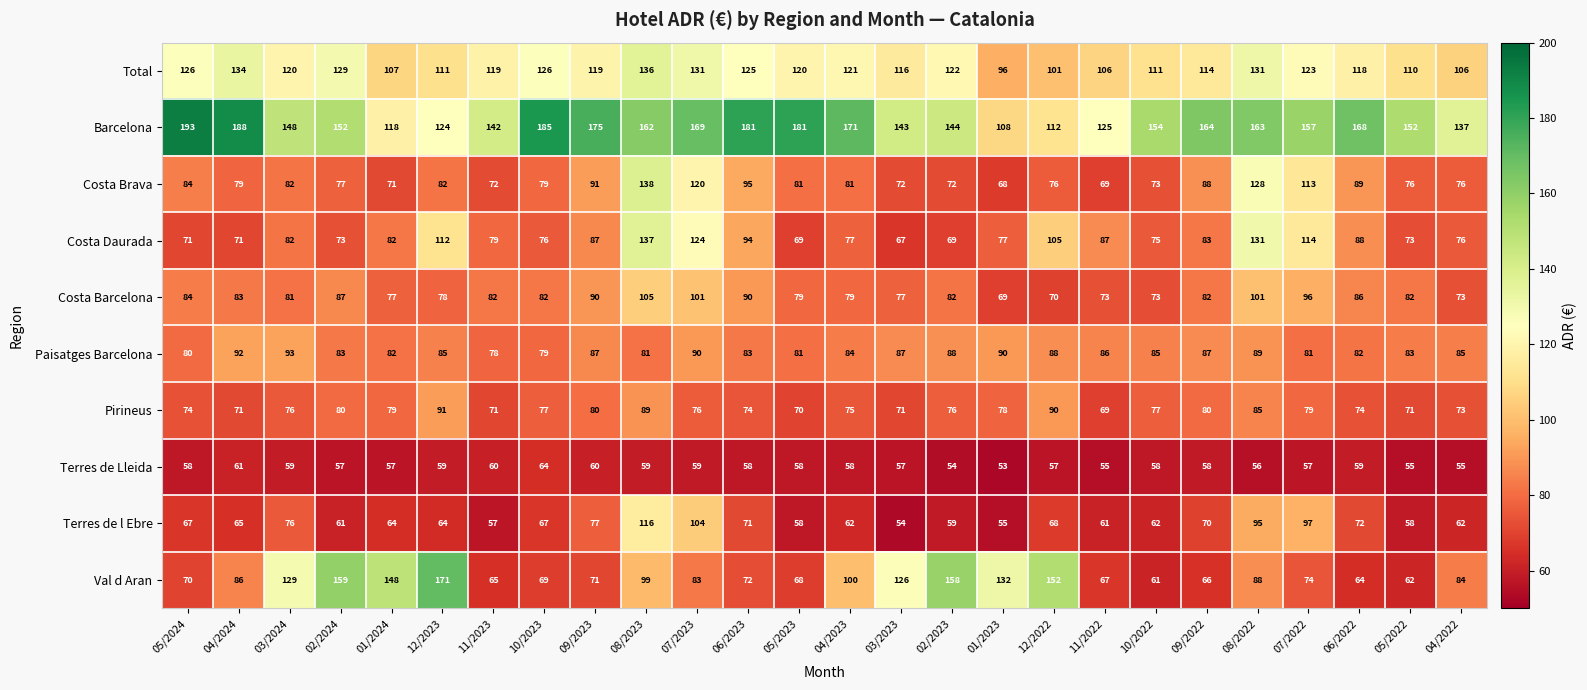

What is the sum of all Costa Brava values?

2232